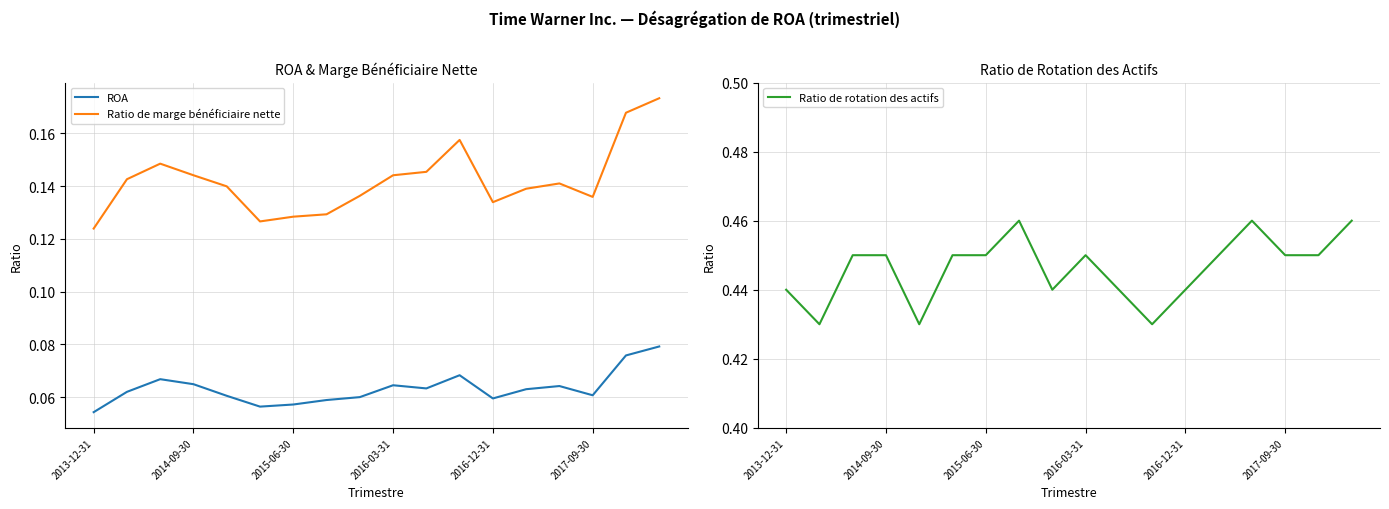

True or false: ROA and Ratio de marge bénéficiaire nette intersect in this chart.

False